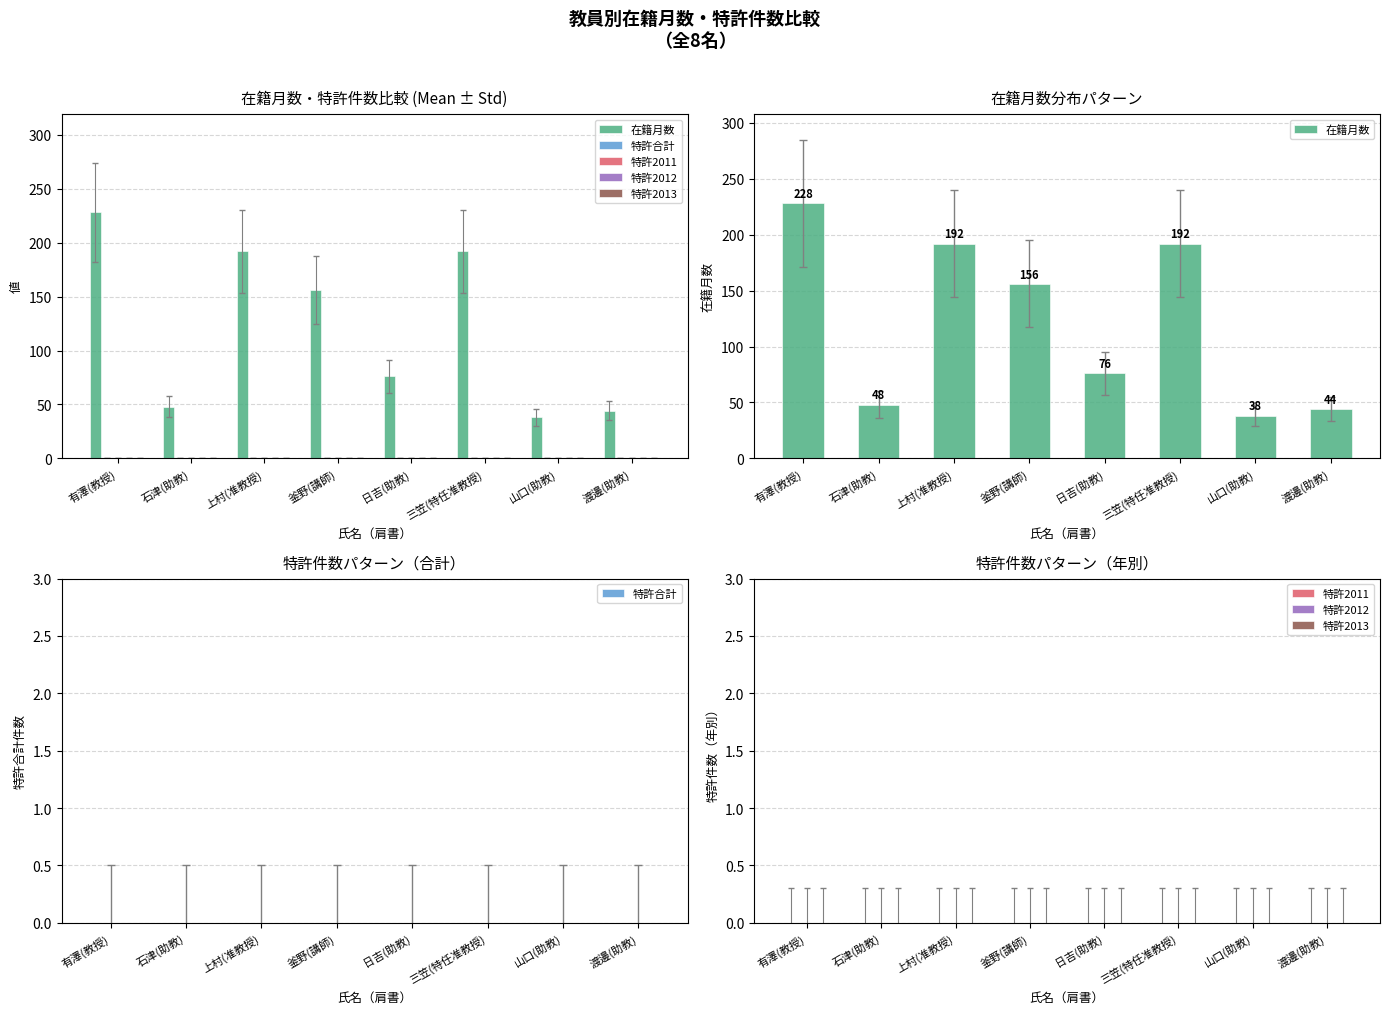

What is the label of the 2nd bar from the right?

山口(助教)